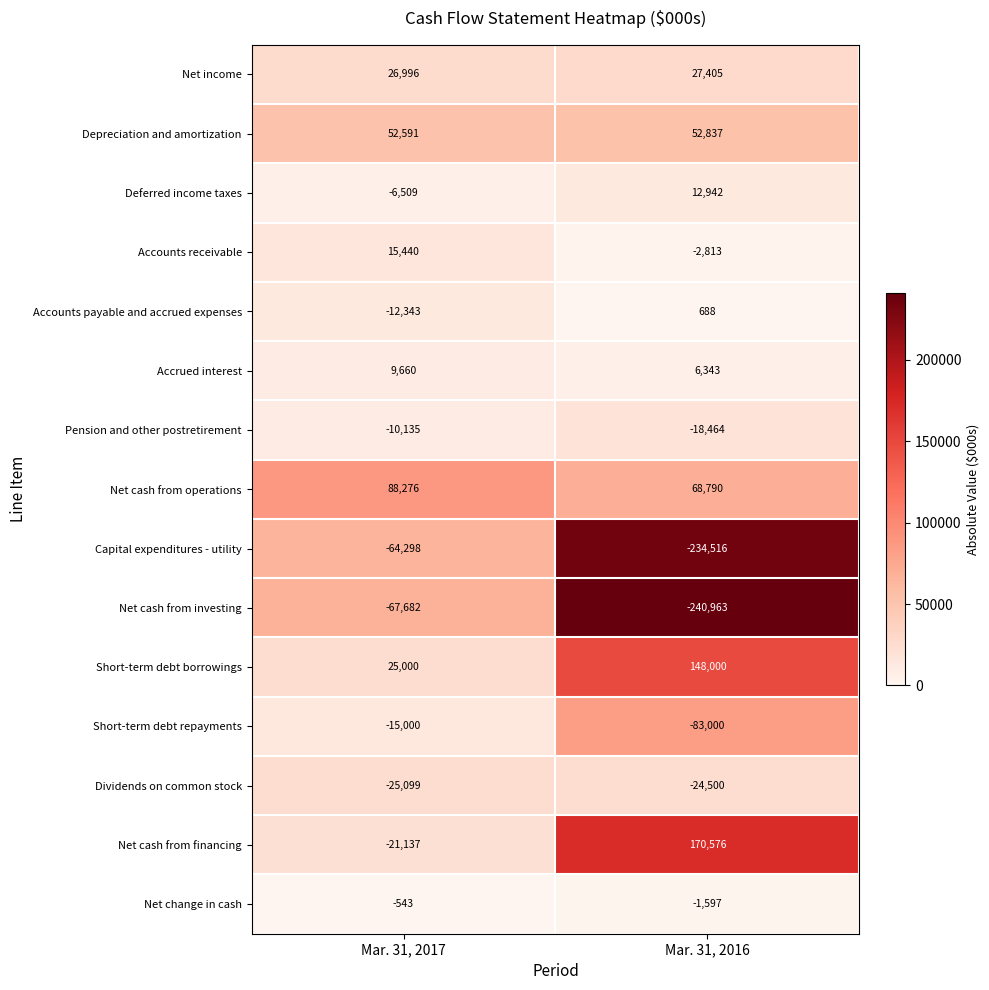

True or false: Capital expenditures - utility has a value of -234516 at Mar. 31, 2016.

True